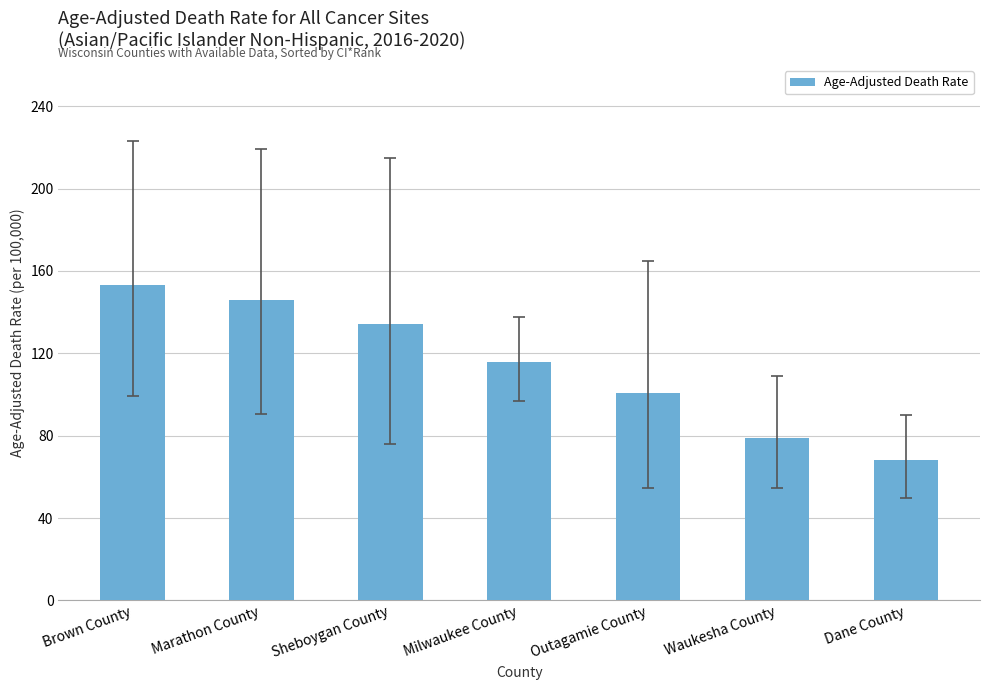

What is the sum of the values at Outagamie County and Dane County?

168.6